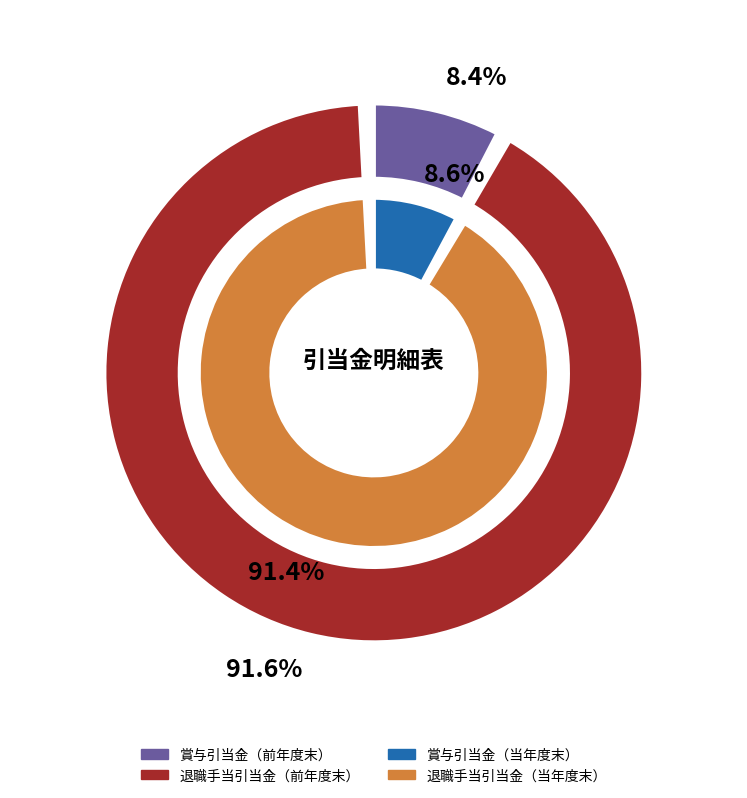

Is it true that 前年度末残高 is 41% of the pie?

False